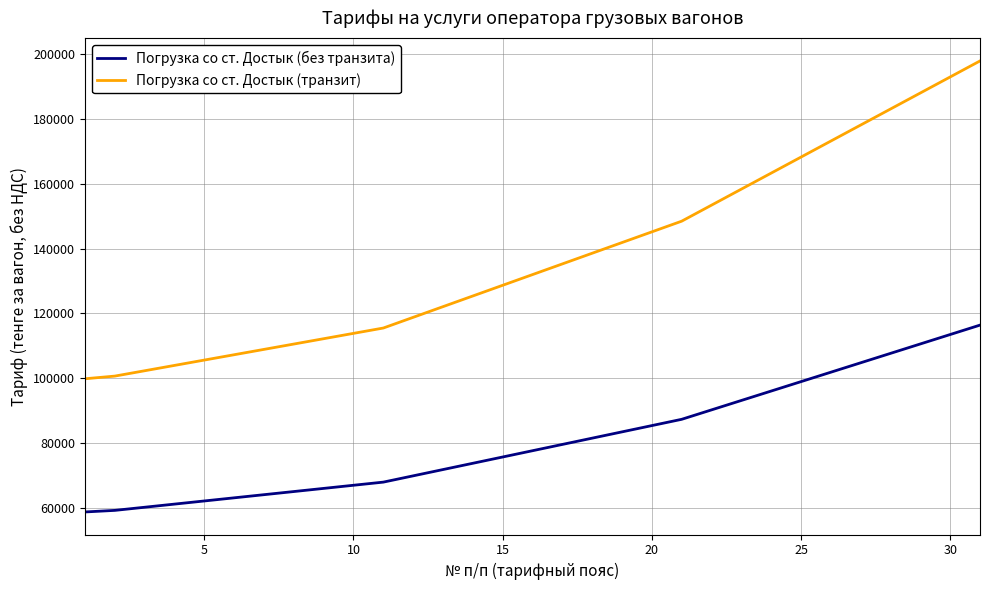

What is the lowest value of the Погрузка со ст. Достык (транзит) series?

99825